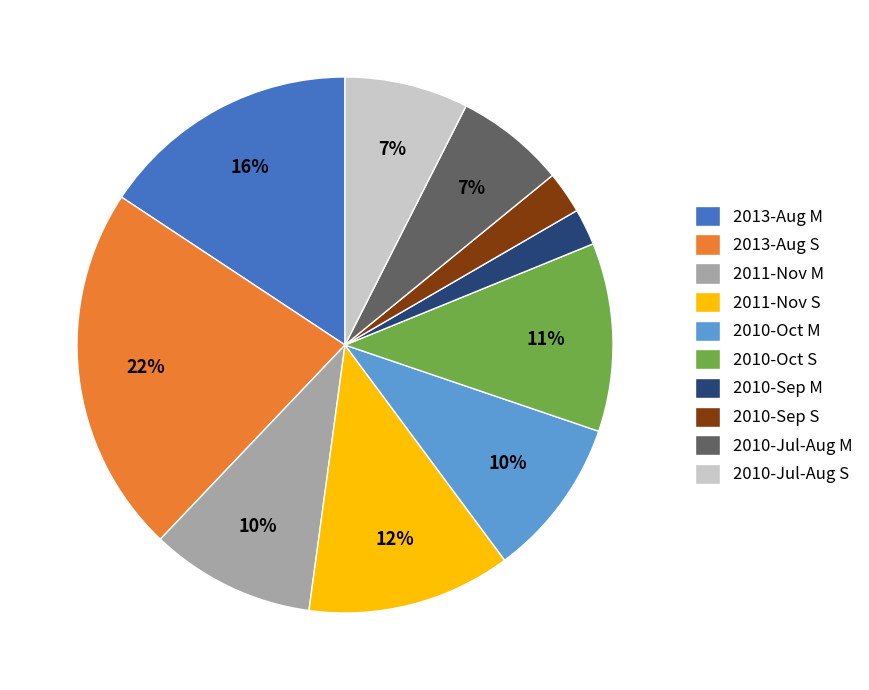

Is it true that 2010-Sep M is 2% of the pie?

True